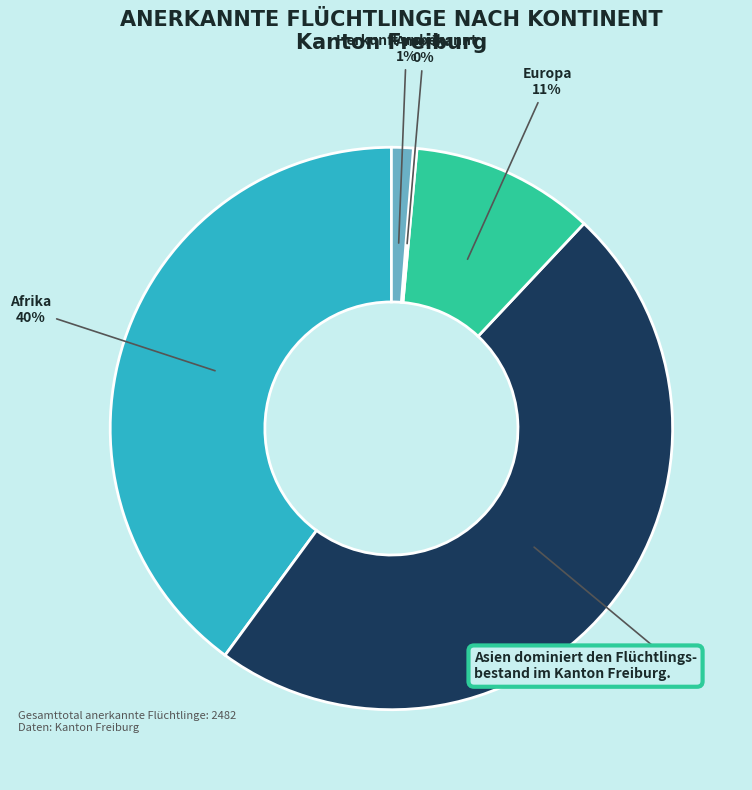

Approximately how many times larger is the value at Asien compared to Afrika?

1.2